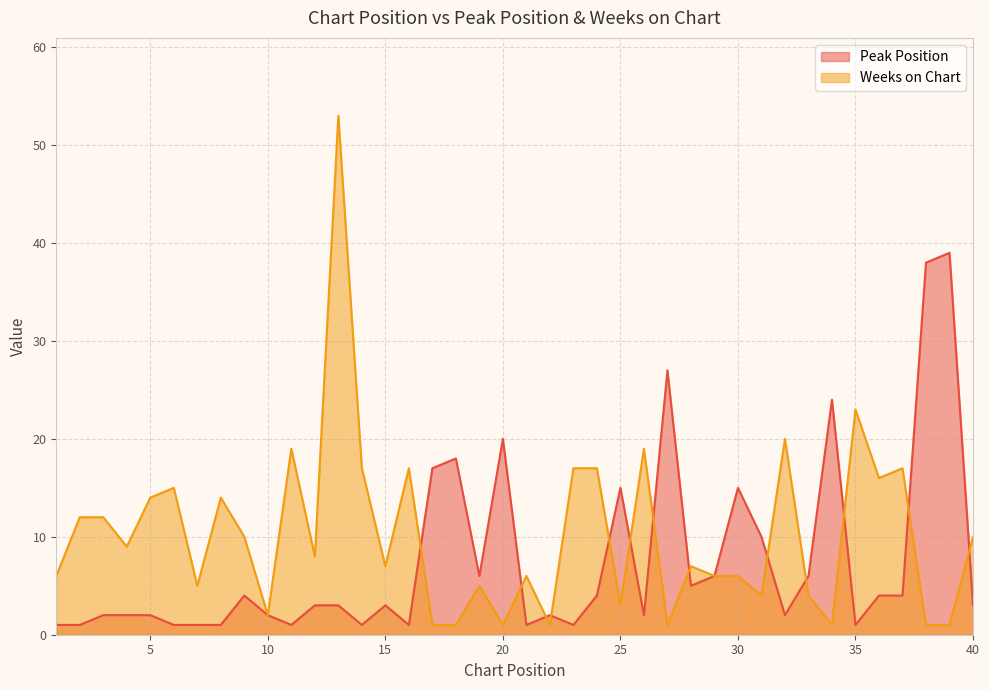

What is the average value of the Peak Position series?

7